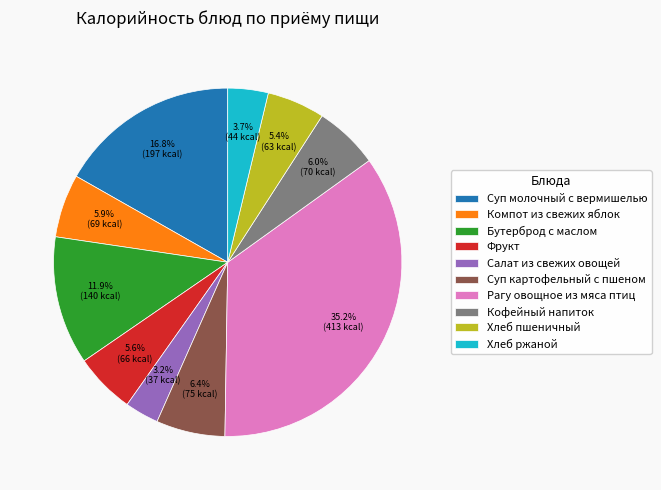

To the nearest percent, what portion does Рагу овощное из мяса птиц represent?

35%